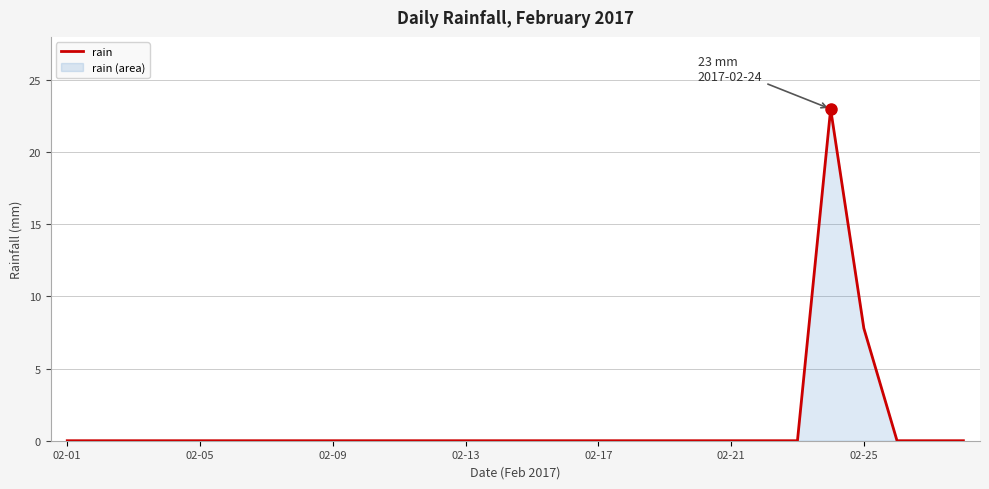

True or false: the data shows 13.9 at 02-17.

False